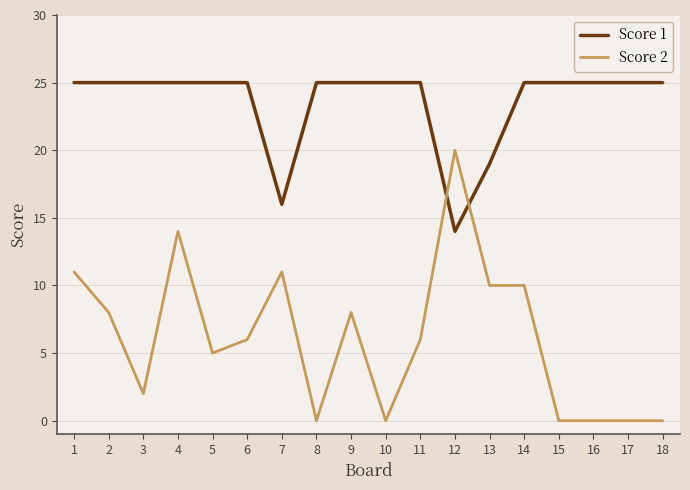

Reading right to left, transcribe all the data shown in this chart.

Score 1: 25	25	25	25	25	19	14	25	25	25	25	16	25	25	25	25	25	25
Score 2: 0	0	0	0	10	10	20	6	0	8	0	11	6	5	14	2	8	11